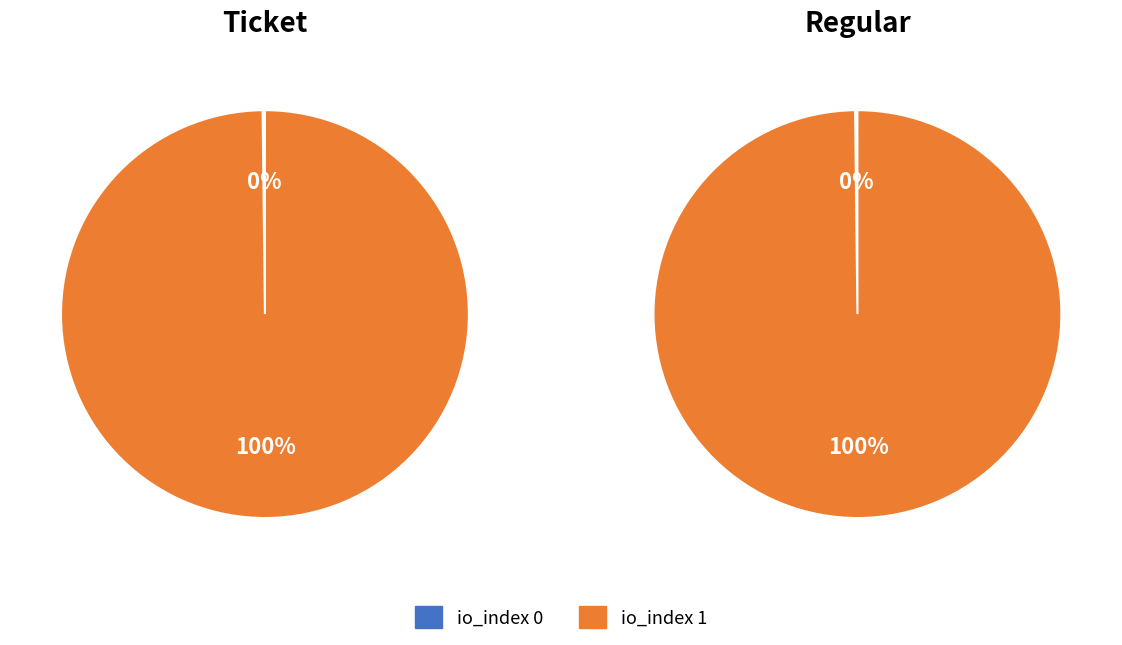

To the nearest percent, what is the difference between the largest and smallest slice percentages?

100%